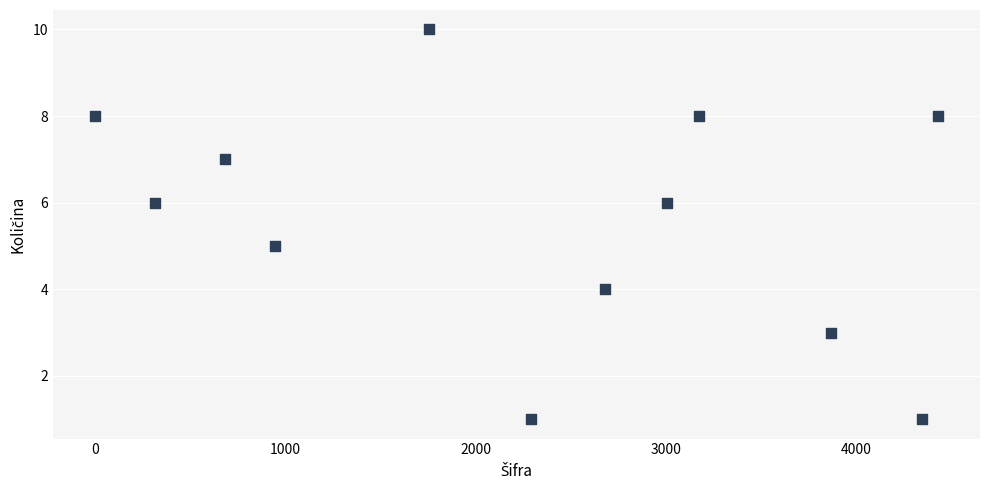

What is the range of Y values (max minus min)?

9